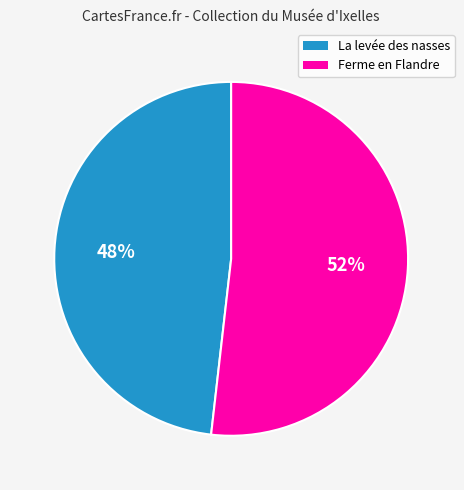

To the nearest percent, what is the combined percentage of La levée des nasses and Ferme en Flandre?

100%